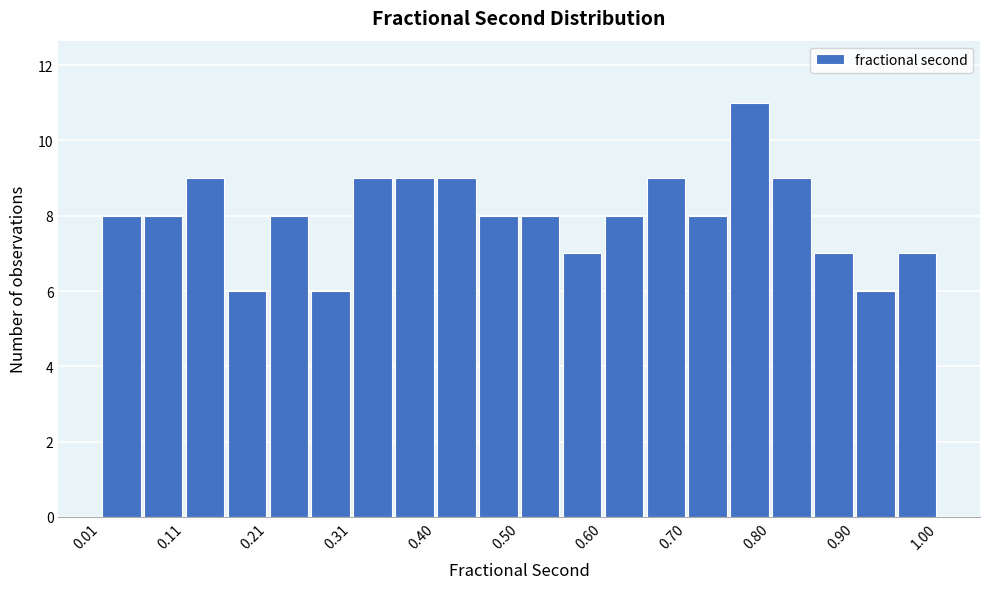

Over which range of the x-axis is the bar tallest?

0.75 to 0.80